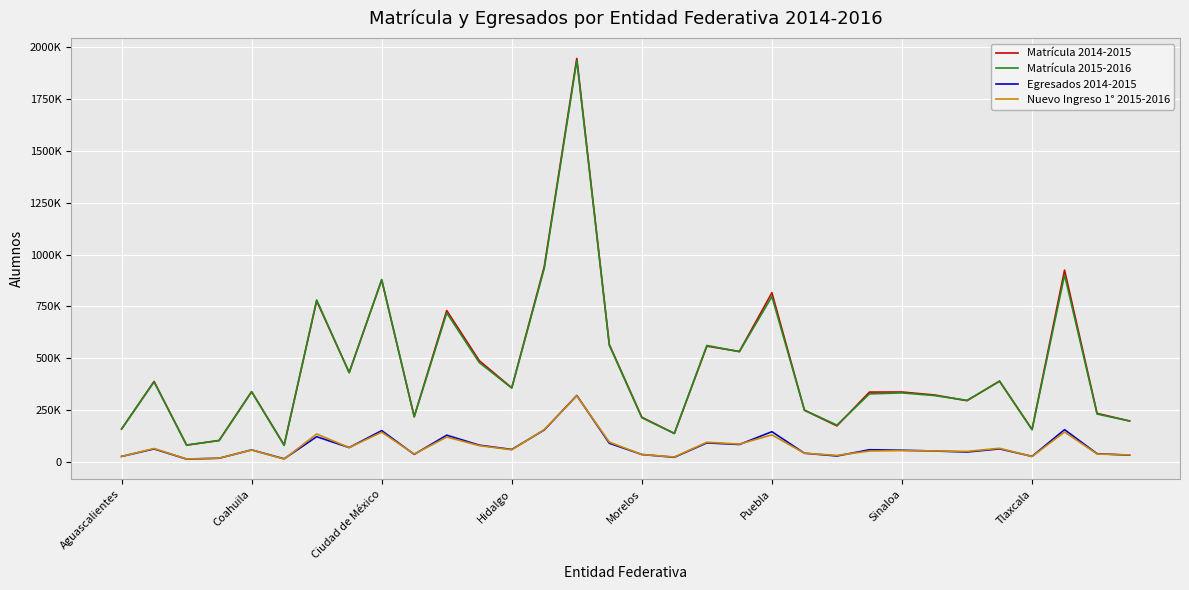

Which series ends up on top after the final intersection of Matrícula 2015-2016 and Matrícula 2014-2015?

Matrícula 2014-2015